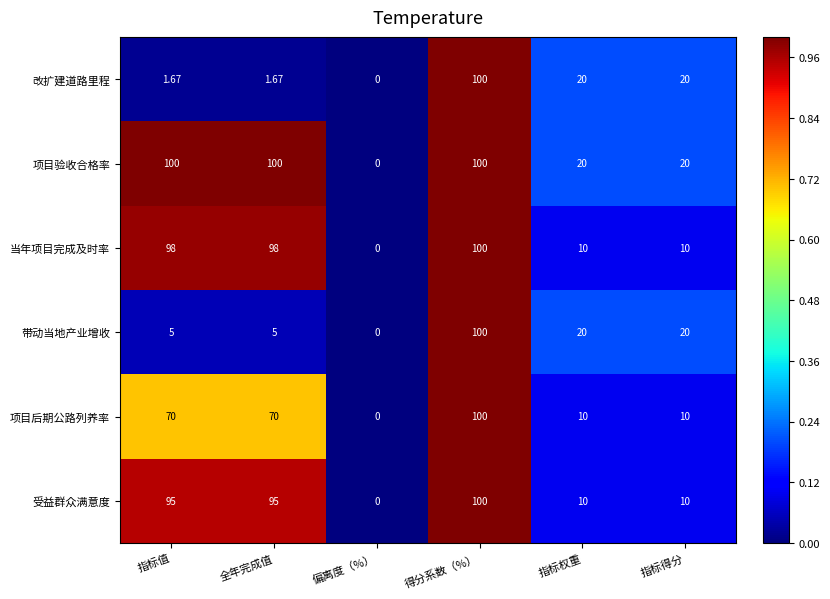

At which label does 带动当地产业增收 first exceed 20?

得分系数（%）